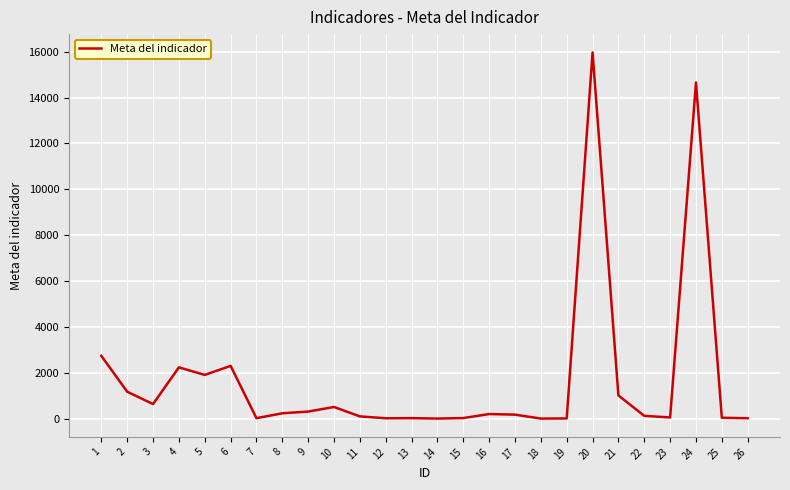

True or false: the data has more than 1 interior local peaks.

True